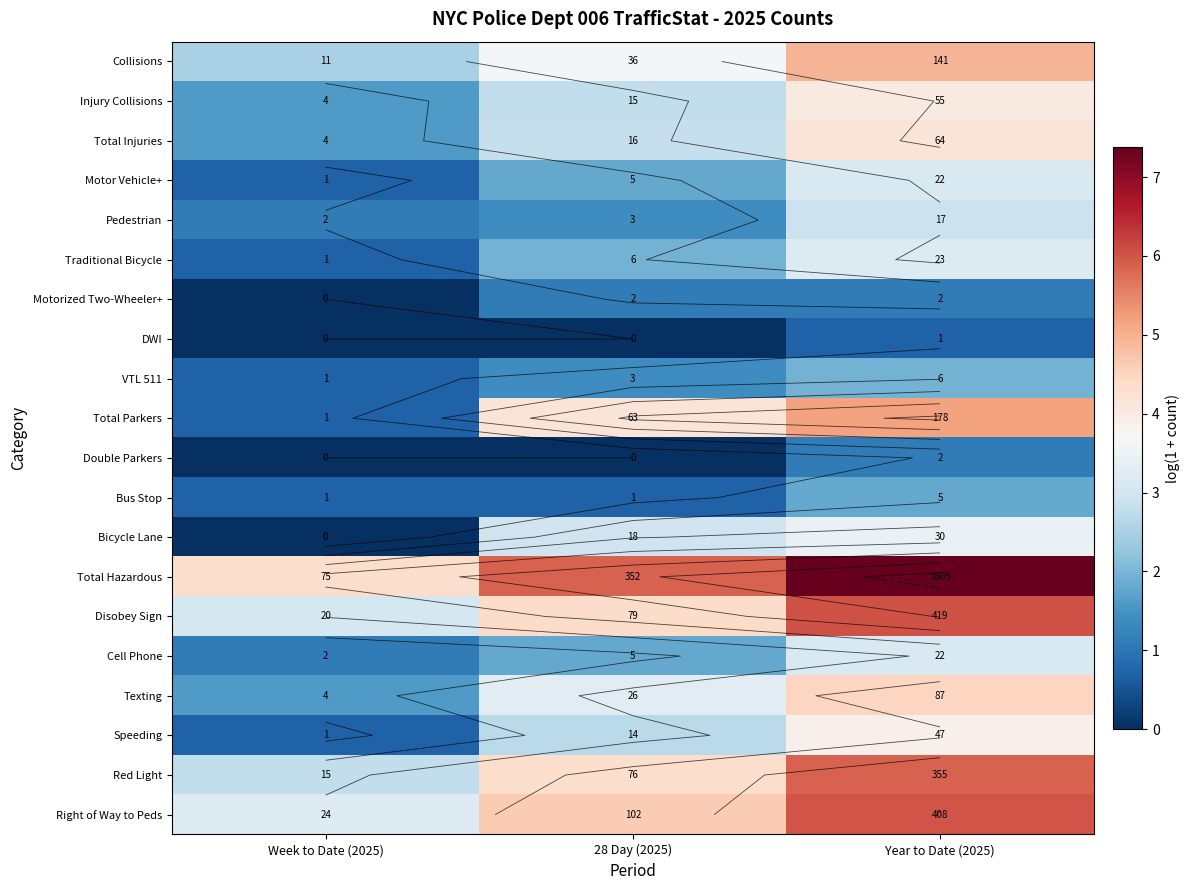

List the labels in order of Bicycle Lane value, smallest first.

Week to Date (2025), 28 Day (2025), Year to Date (2025)